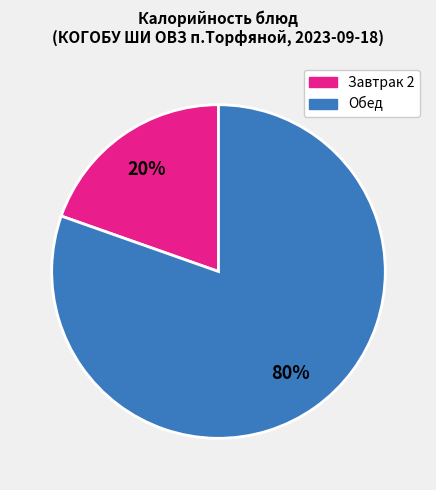

Between Завтрак 2 and Обед, which is larger?

Обед